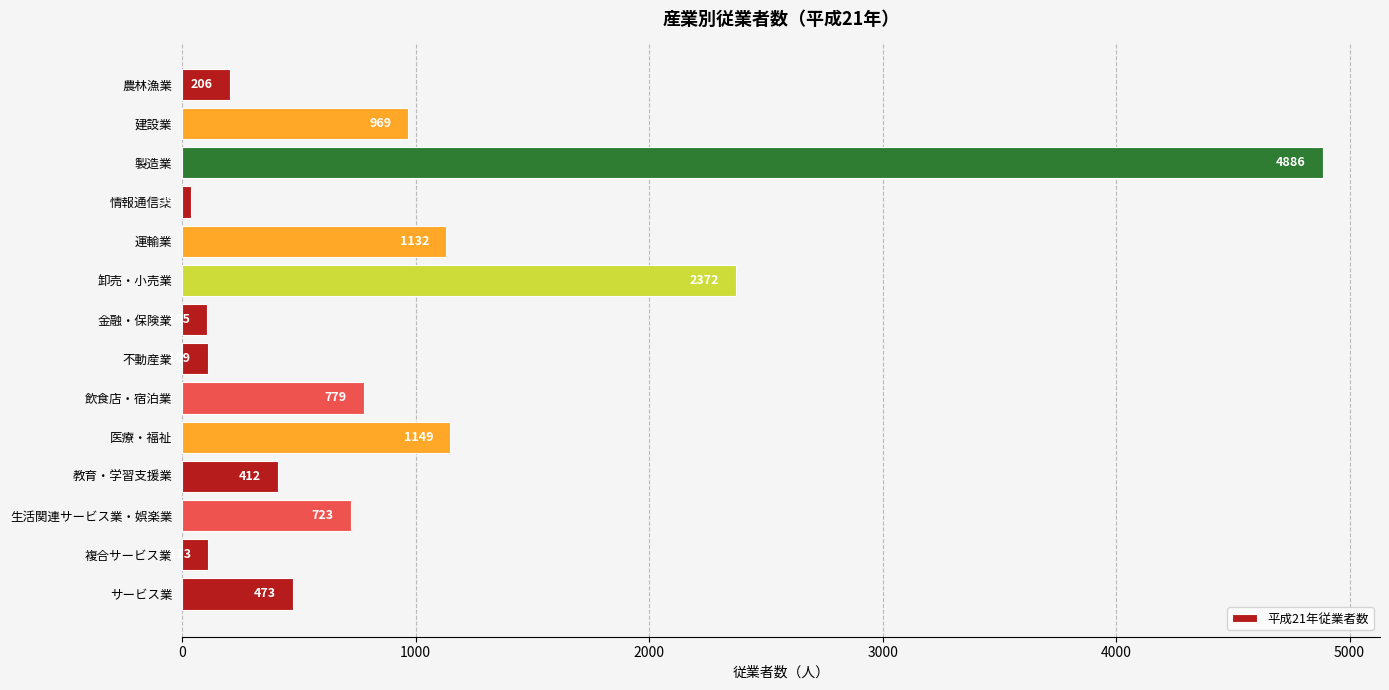

Reading top to bottom, what are all the values shown in this chart?

206	969	4886	39	1132	2372	105	109	779	1149	412	723	113	473